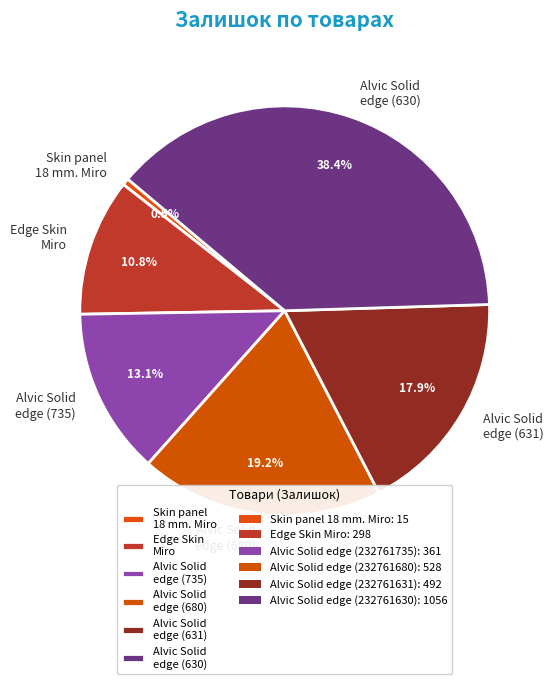

Which slice is the largest?

Alvic Solid edge (630)